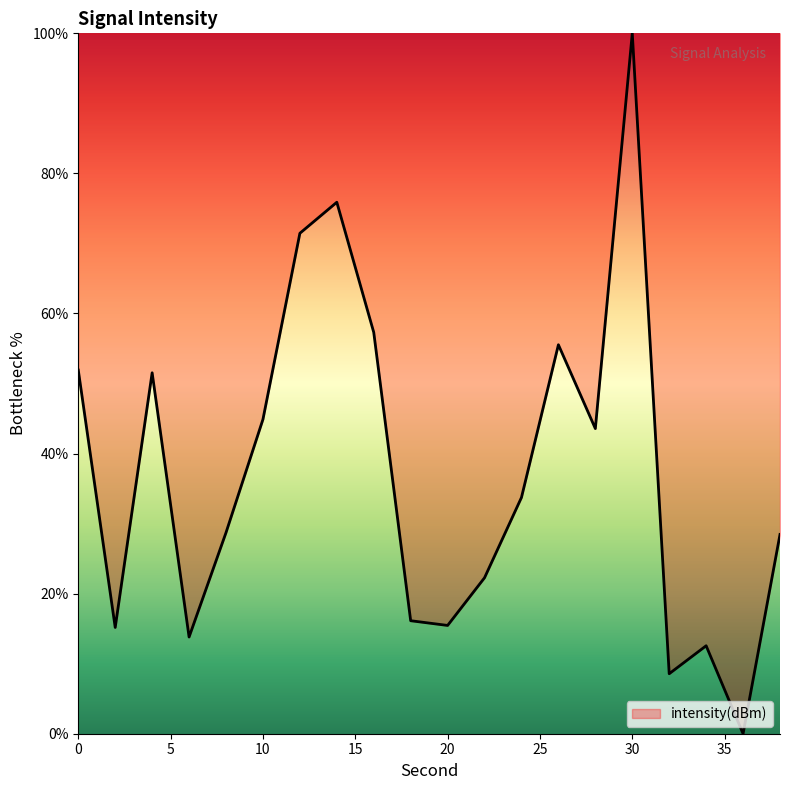

Does the chart display data point markers on the line(s)?

No